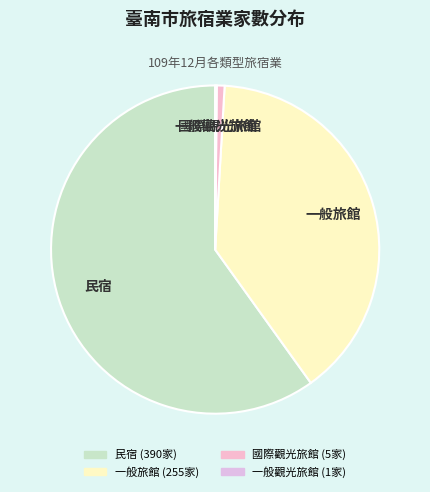

True or false: 民宿 accounts for 65% of the total.

False